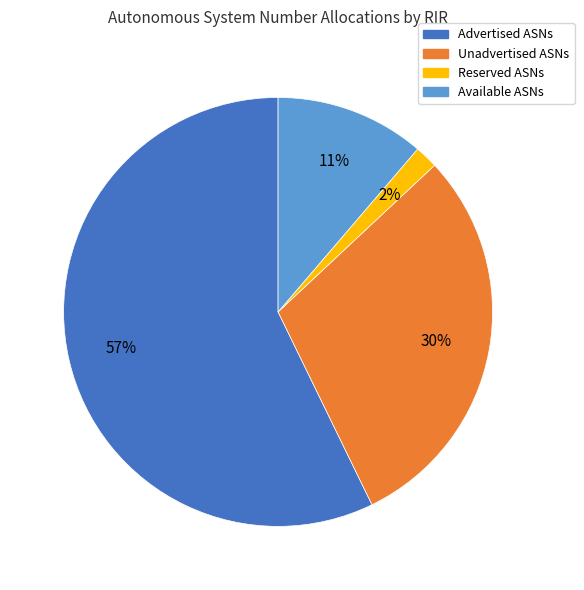

Does any single category account for the majority?

Yes